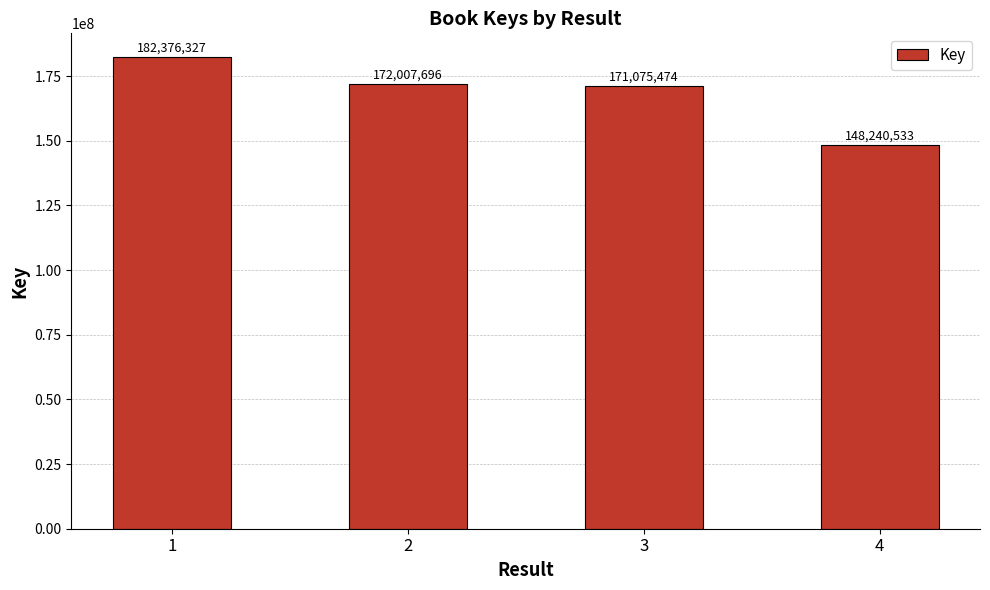

What is the change in value from 1 to 4?

-34135794